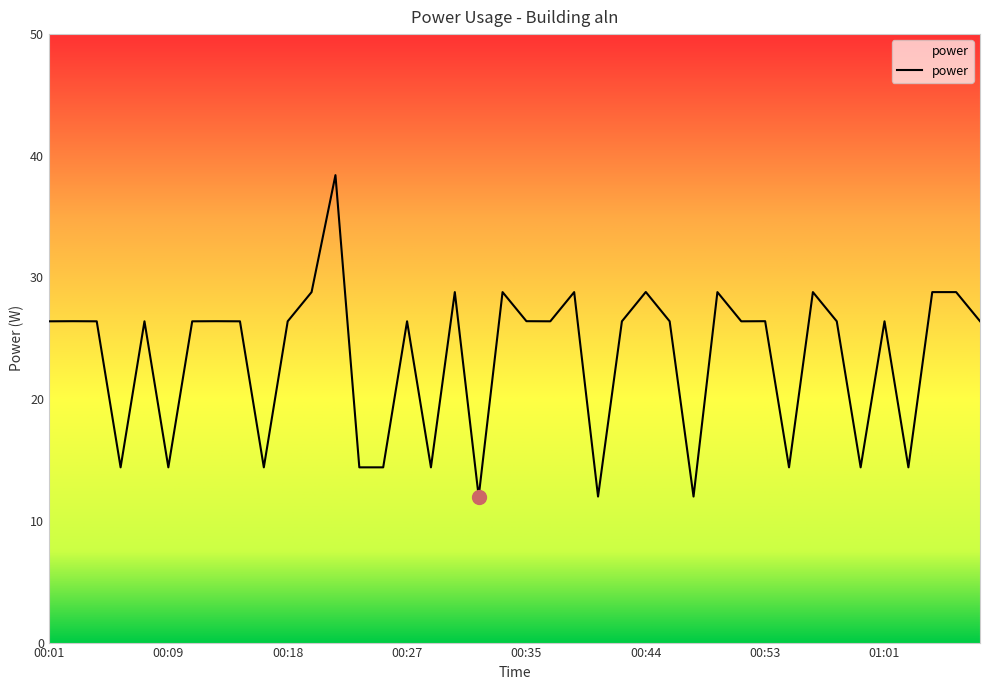

What is the difference between the maximum and minimum values?

26.4